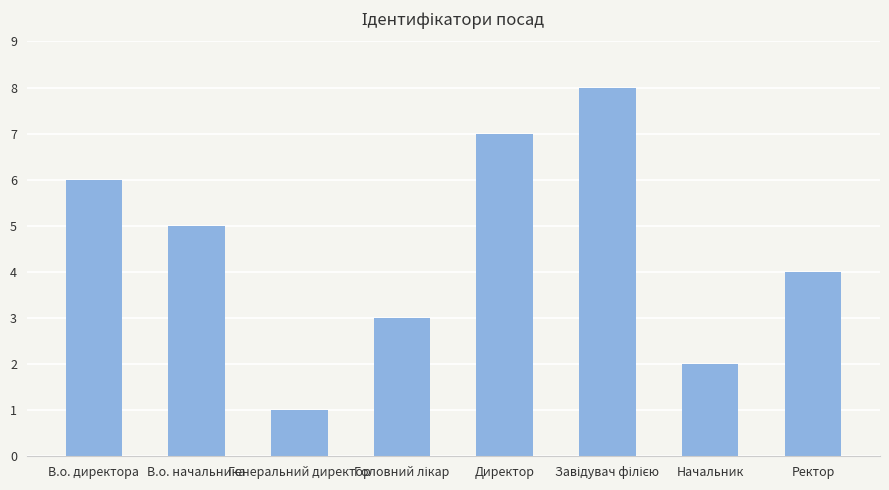

What is the maximum value shown in the chart?

8